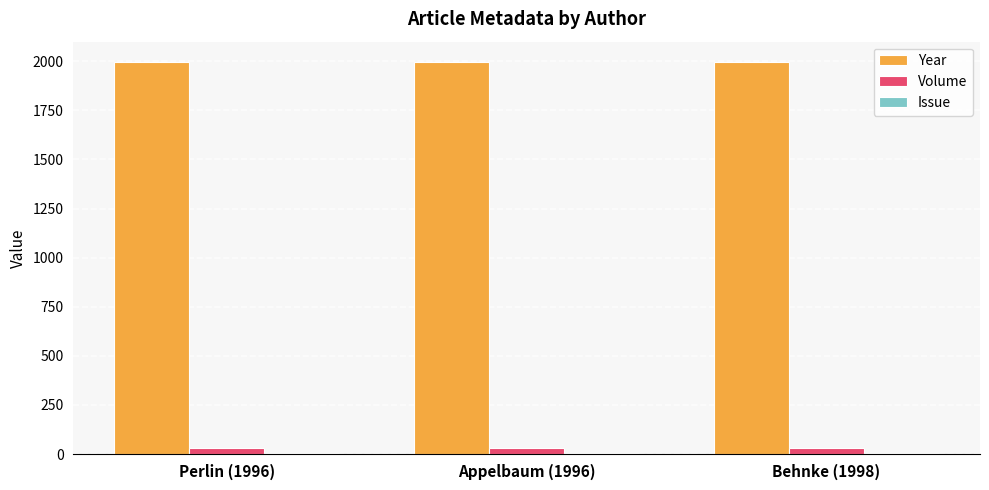

Is it true that Year equals 3504 at Perlin (1996)?

False